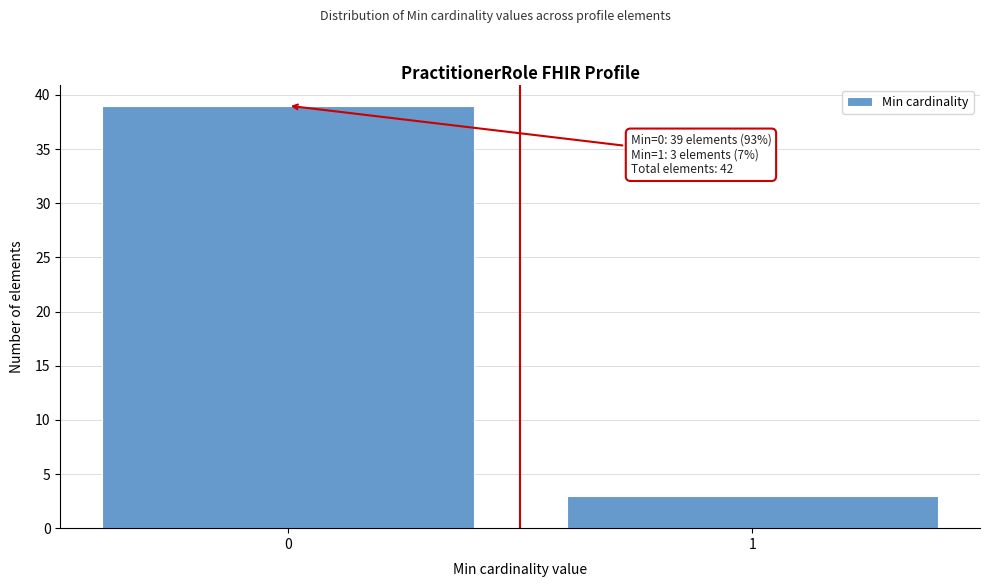

Reading left to right, what are all the values shown in this chart?

39	3